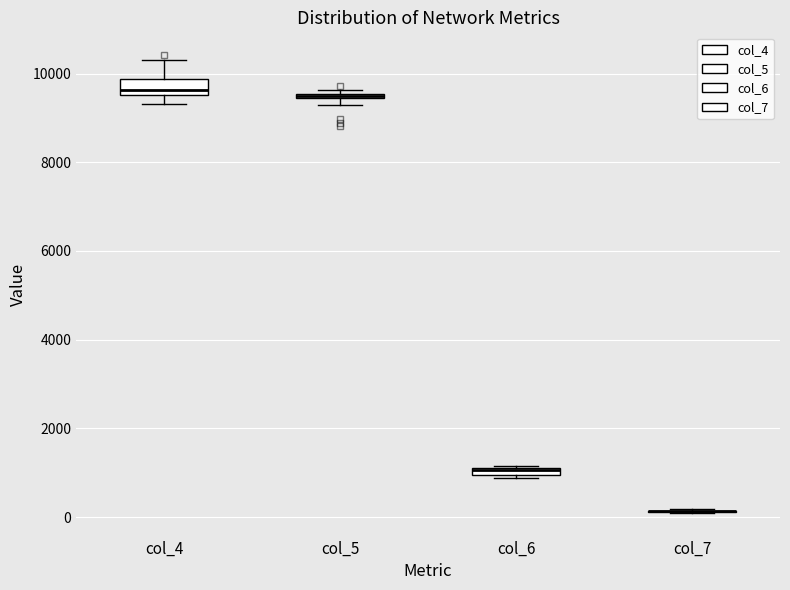

Where is the upper edge of the box for col_5 on the y-axis? The values are not printed on the chart, so give them approximately, as read against the axis.

9600